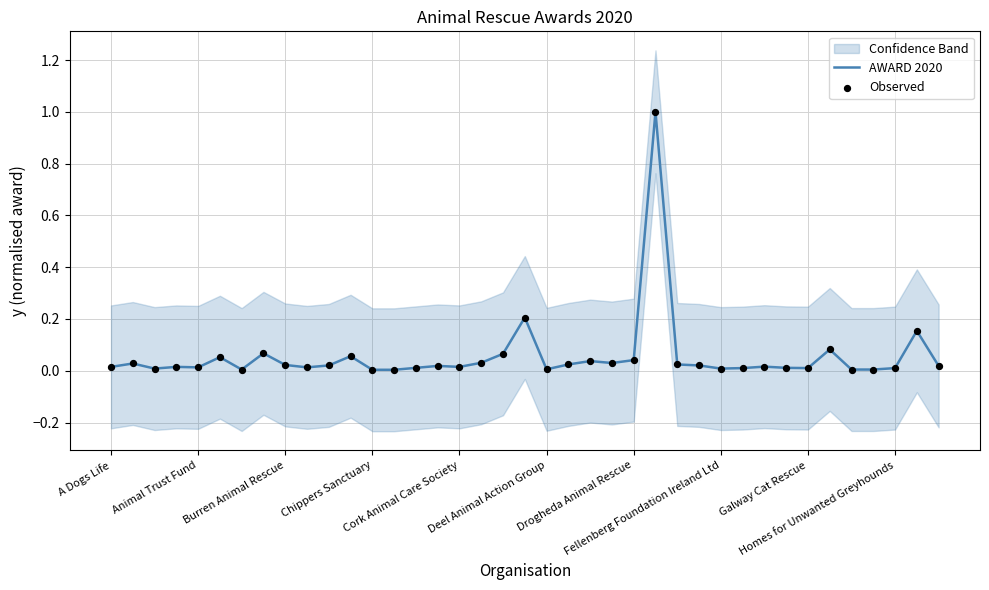

At how many categories does at least one series exceed 0?

39